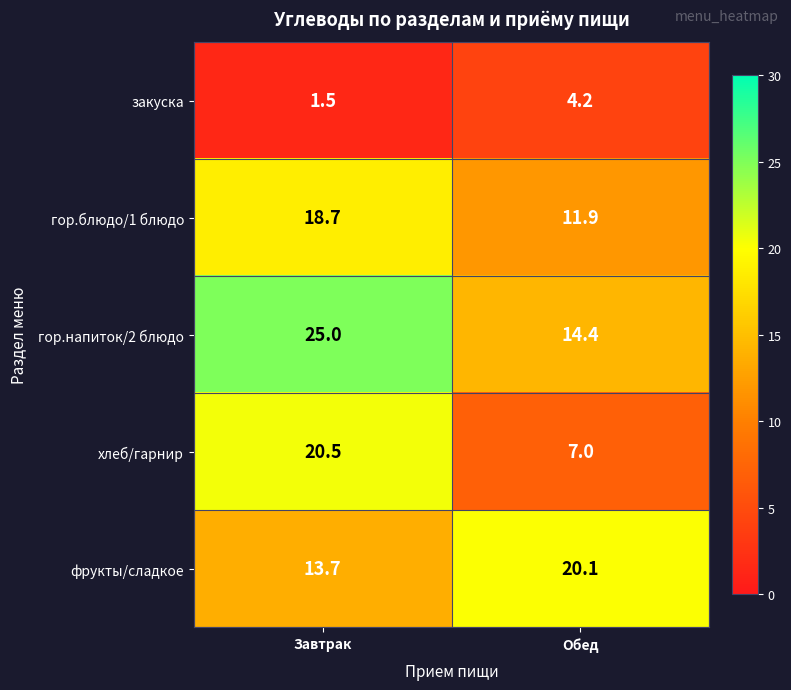

Is it true that закуска equals 4.2 at Обед?

True